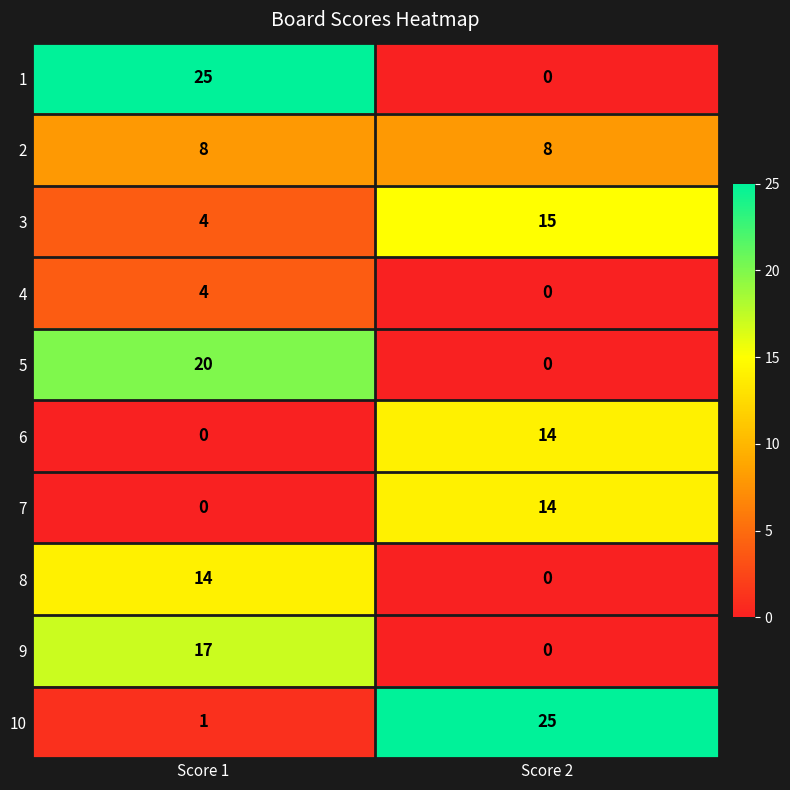

What is the sum of all 10 values?

26